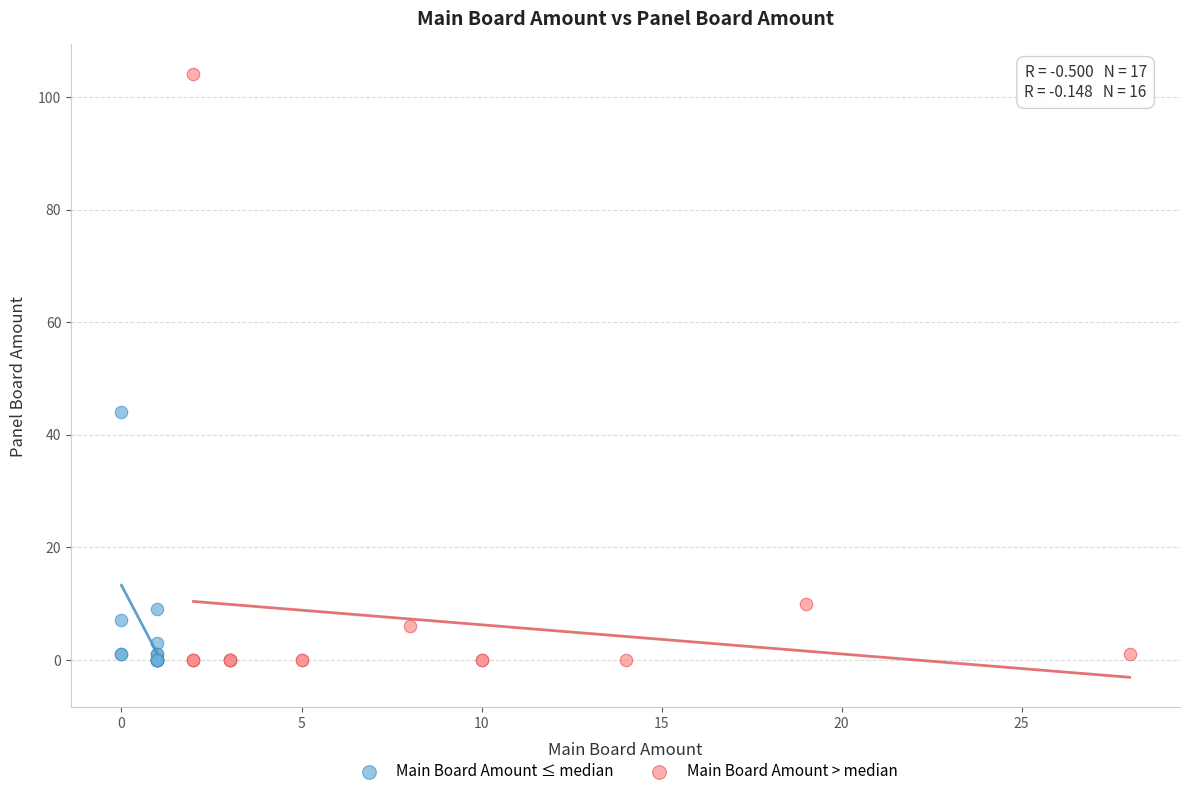

Which series has the widest spread of Y values?

Main Board Amount > median